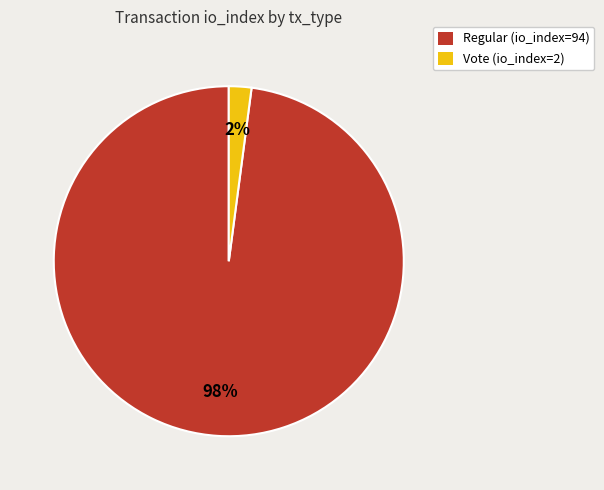

To the nearest percent, what portion does Regular (io_index=94) represent?

98%